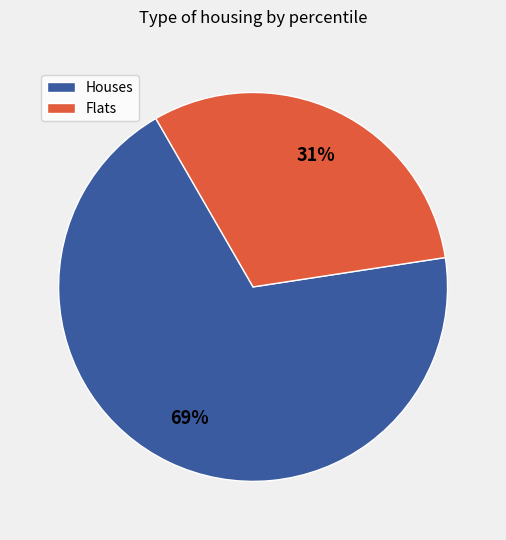

To the nearest percent, what is the average slice percentage?

50%